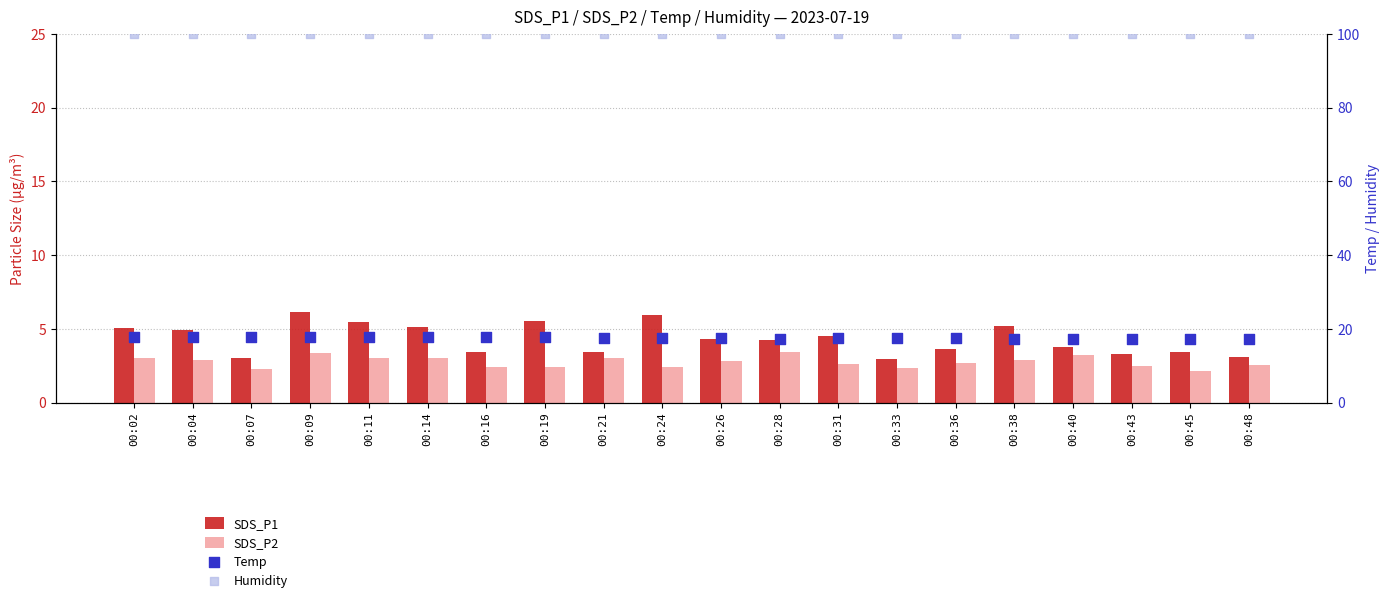

At how many categories does at least one series exceed 45?

20